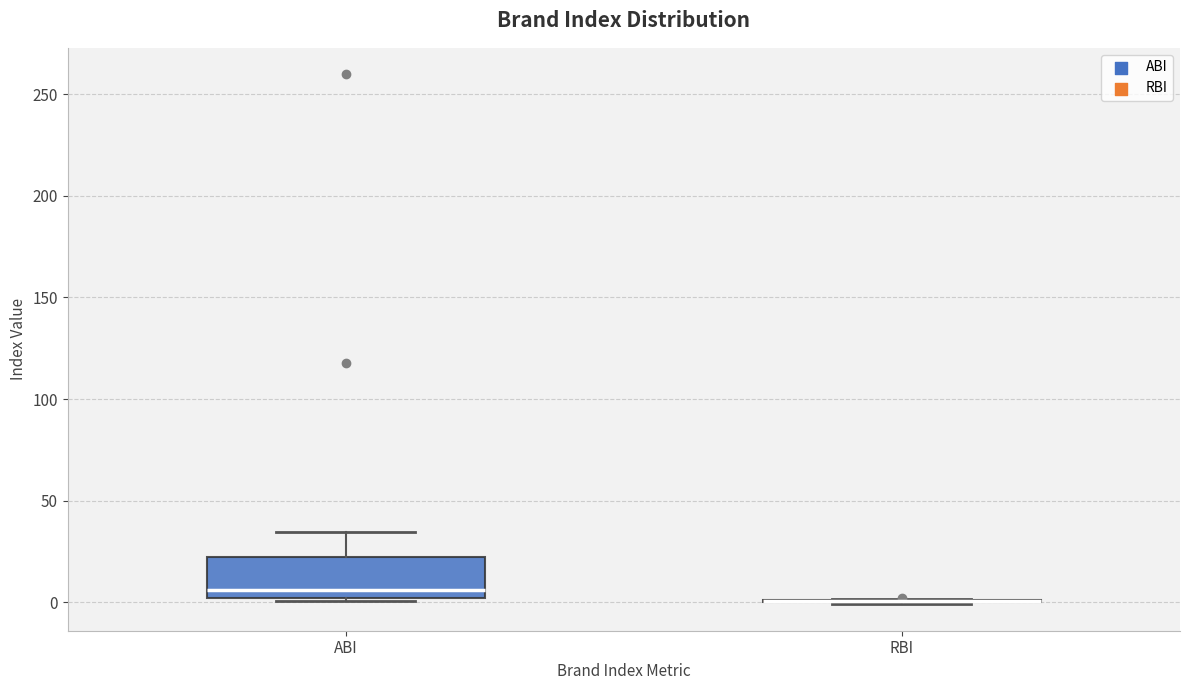

Reading left to right, transcribe this box plot: for each box, give where its median line is, the range the box spans, and where its two whiskers end, as read against the y-axis. The values are not printed on the chart, so give them approximately, as read against the axis.

ABI: median 5, box 0 to 20, whiskers 0 (just below the box's lower edge) to 35
RBI: box collapsed to a line at 0, whiskers 0 to 0